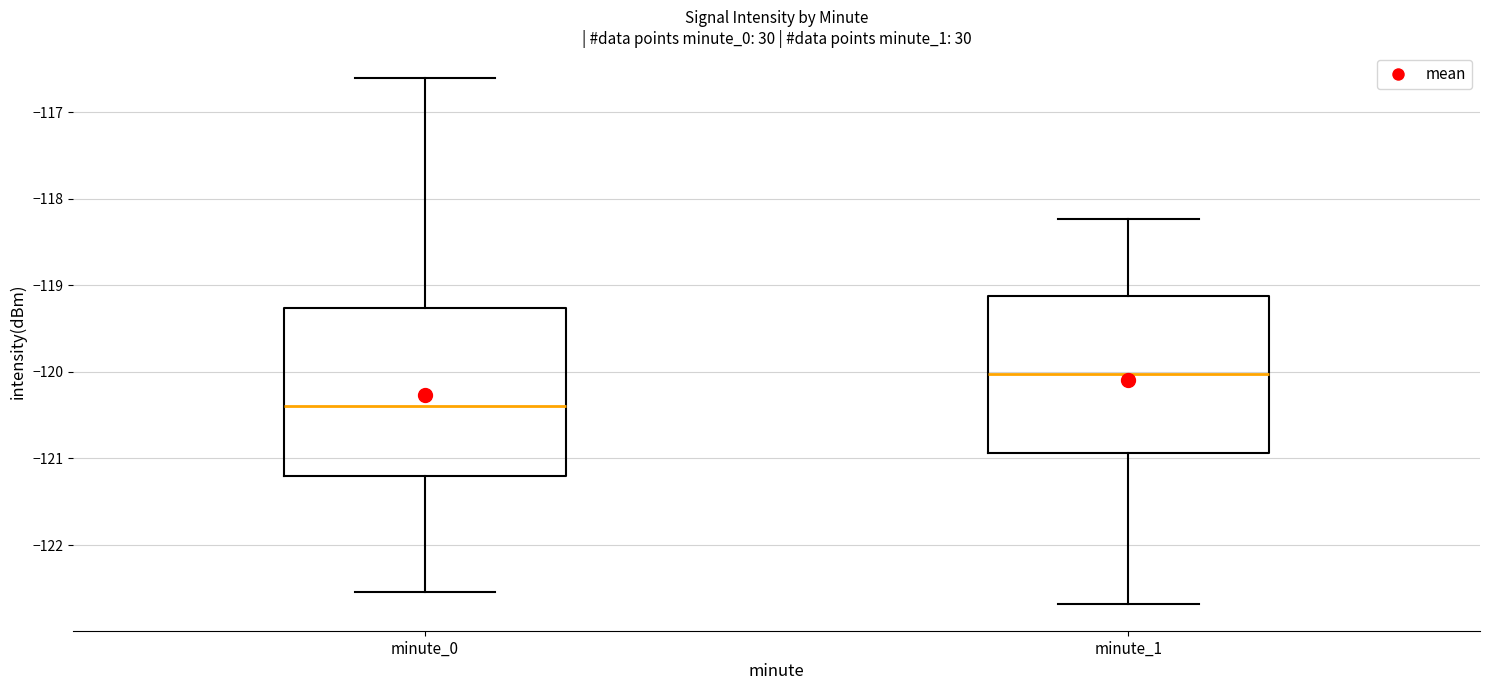

Comparing the boxes themselves (not the whiskers), which one is the tallest?

minute_0